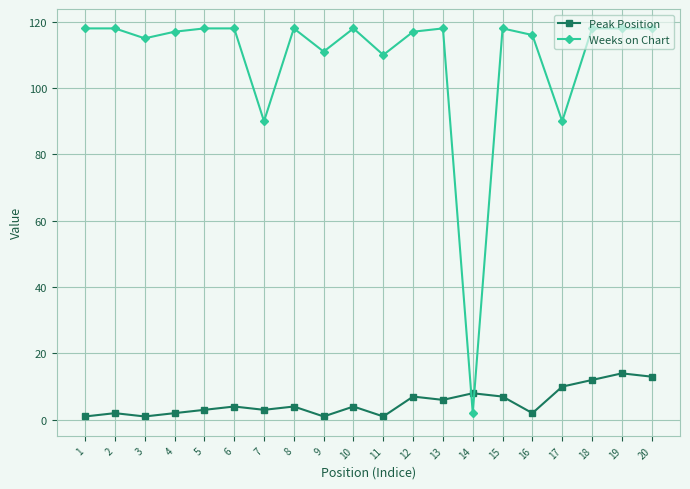

List the series in order of their peak value, highest first.

Weeks on Chart, Peak Position